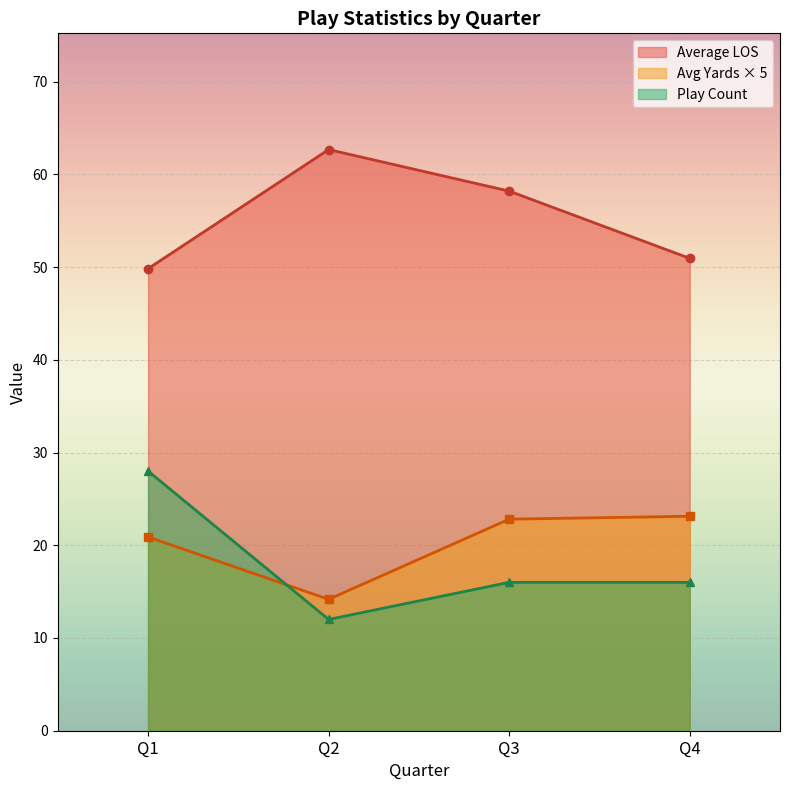

What is the difference between the maximum and minimum values in the Play Count series?

16.0